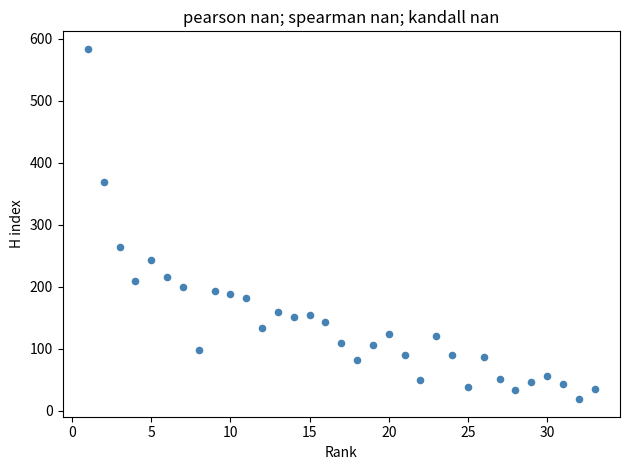

What is the range of X values (max minus min)?

32